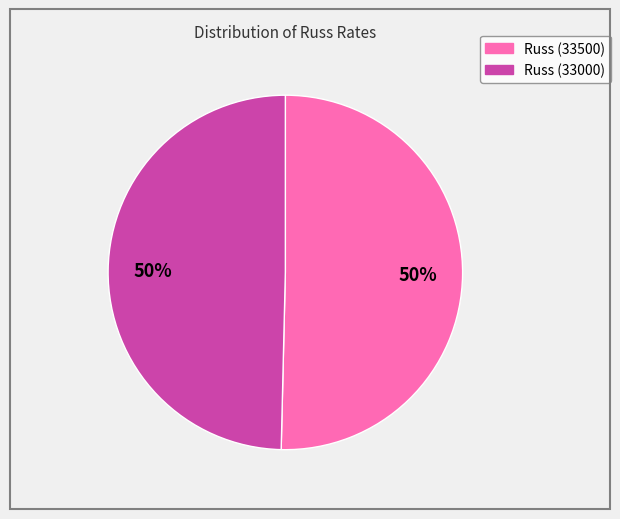

To the nearest percent, what is the average slice percentage?

50%